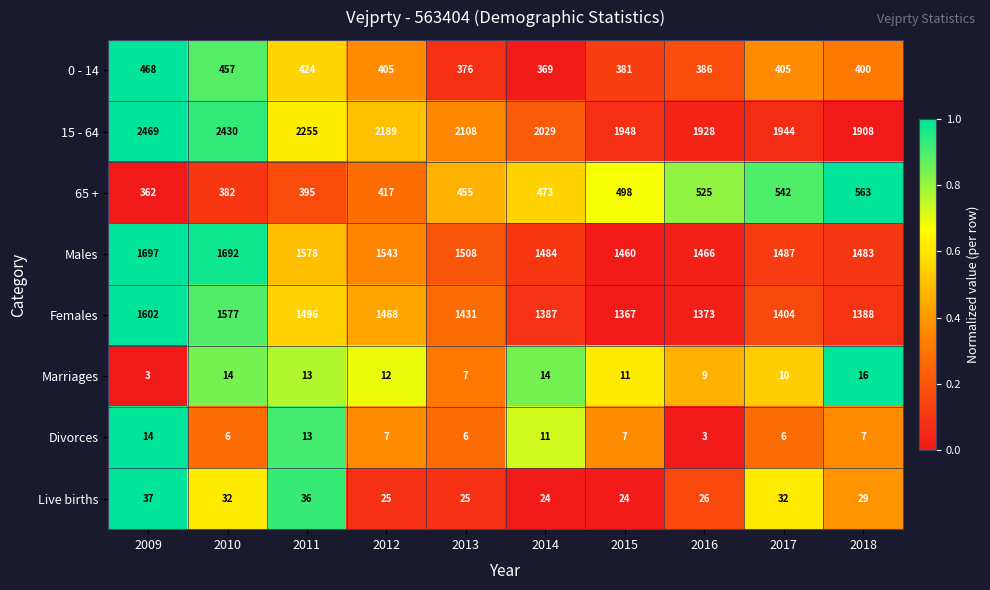

What is the average value of the Females series?

1449